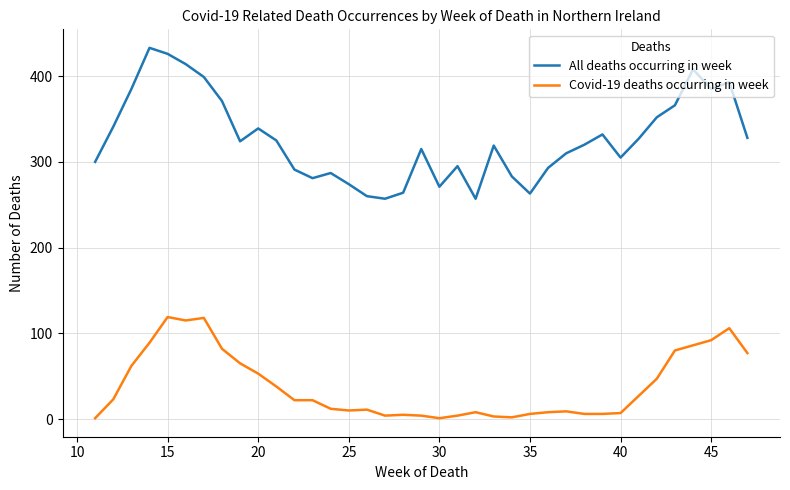

At how many categories does at least one series exceed 411?

3